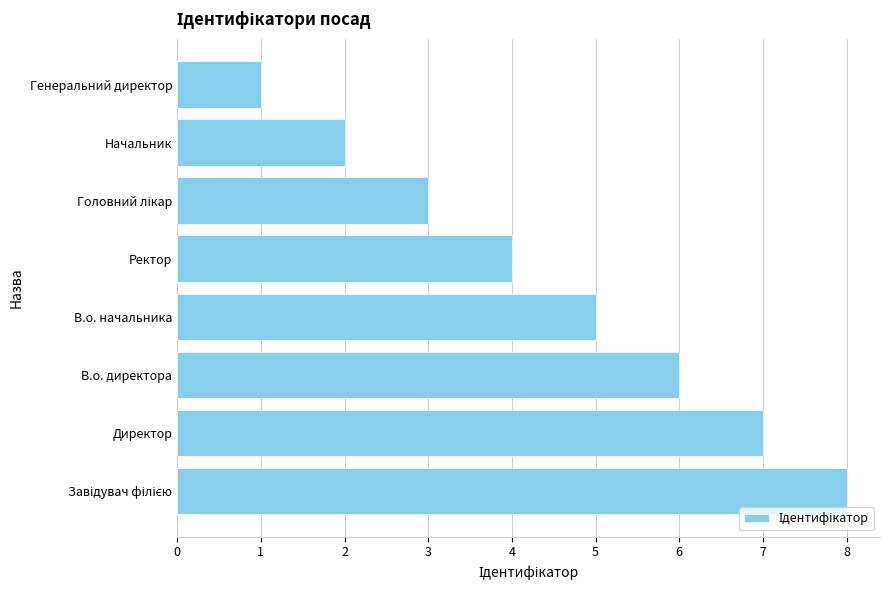

The value at Генеральний директор is 1. True or false?

True